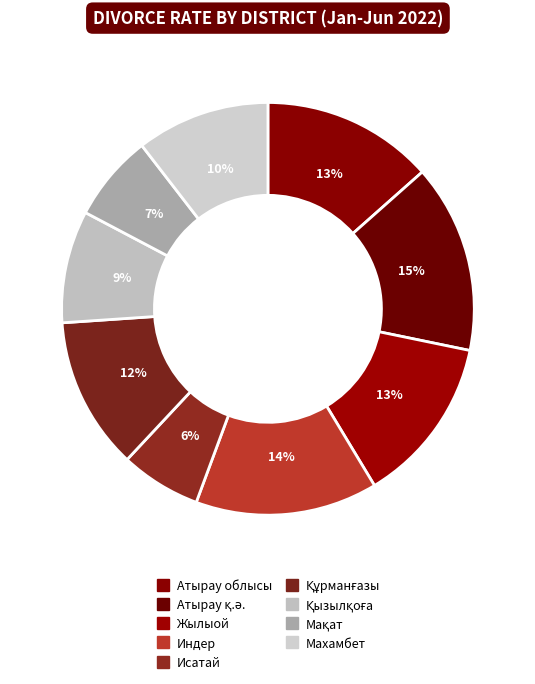

True or false: Мақат accounts for 1% of the total.

False